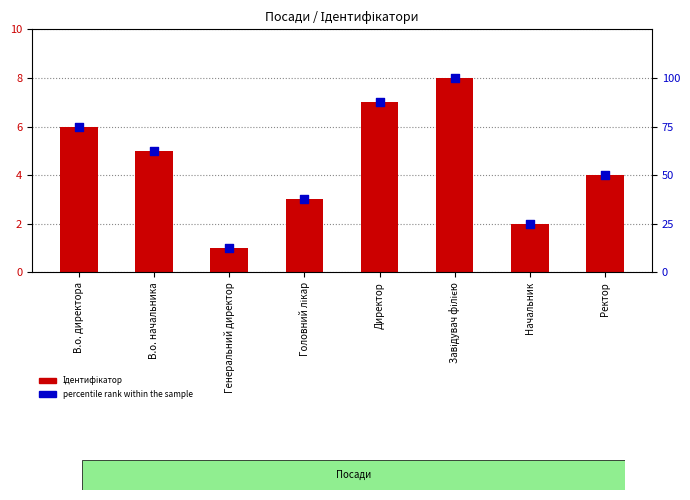

Which series contains the lowest Y value?

Ідентифікатор